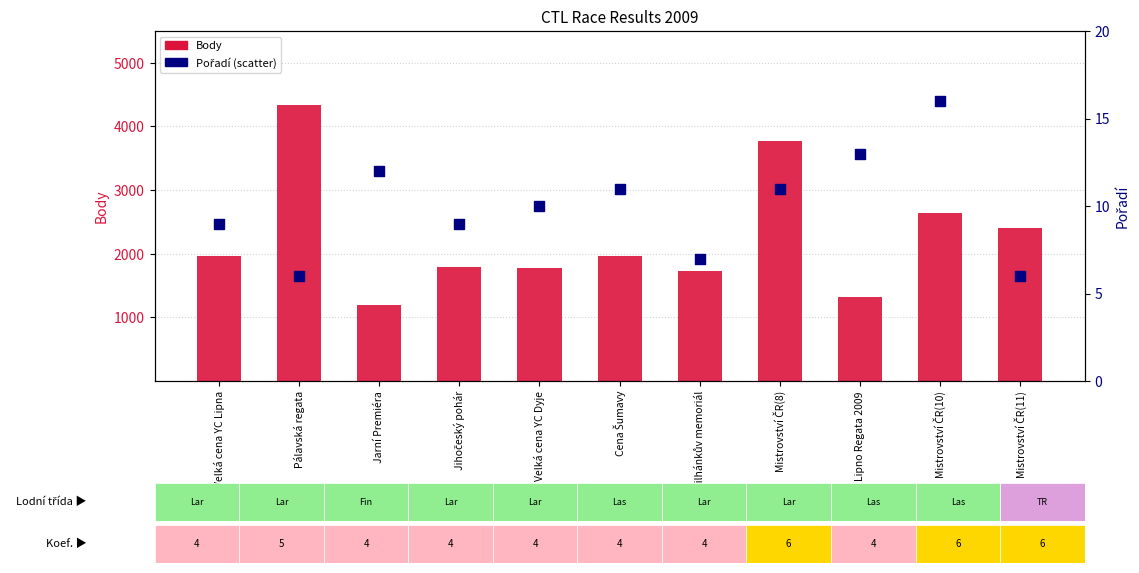

Is the value of Pořadí at Pálavská regata greater than the value of Body at Jihočeský pohár?

No